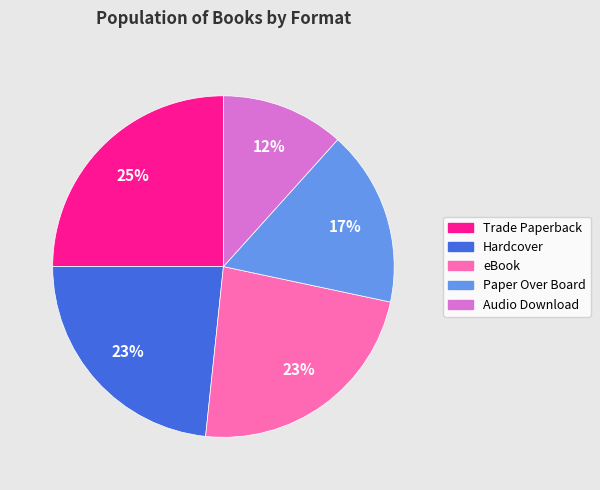

To the nearest percent, what is the average slice percentage?

20%